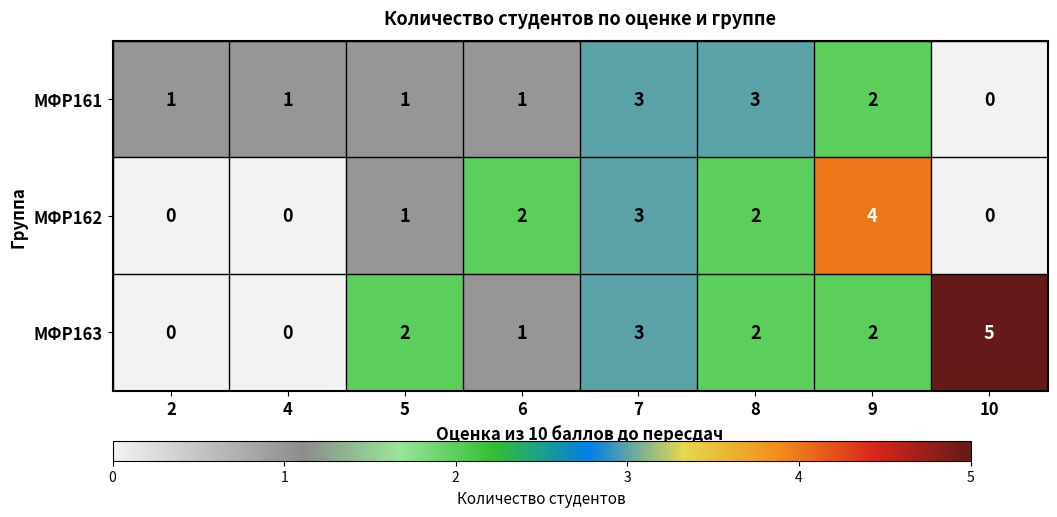

Count the number of data series in this chart.

3